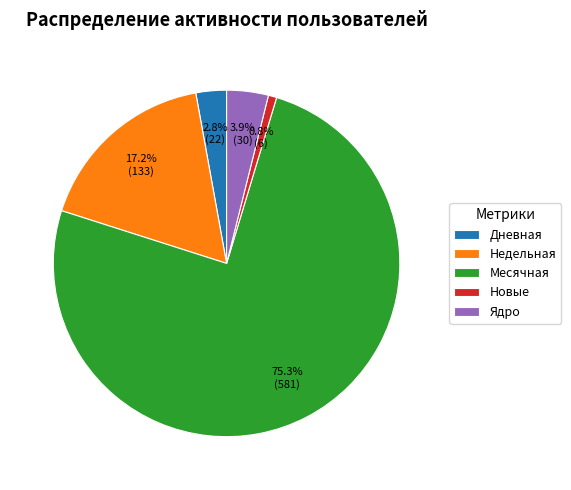

Rank the categories by value from lowest to highest.

Новые, Дневная, Ядро, Недельная, Месячная